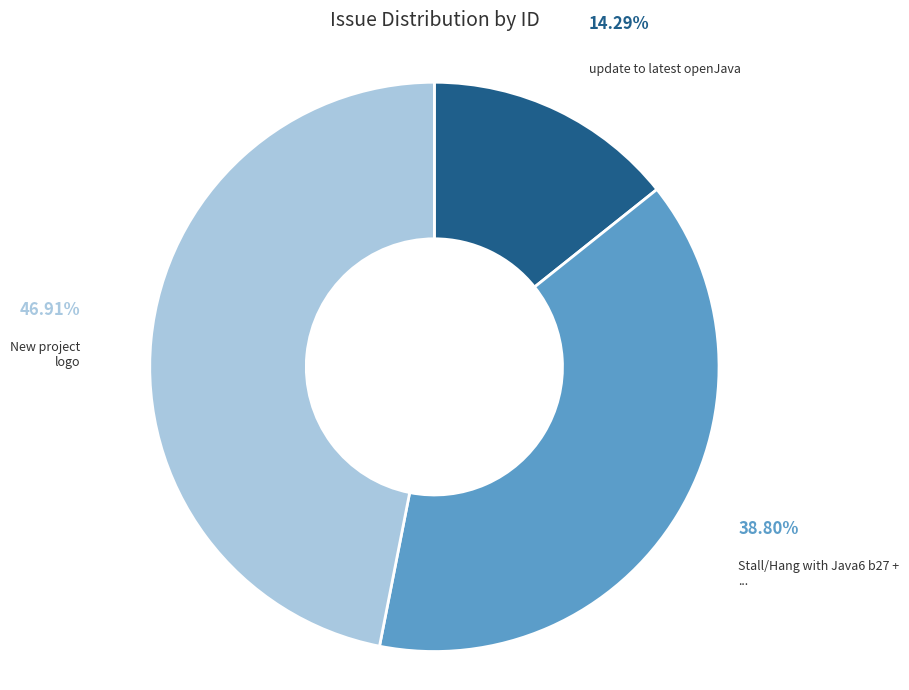

Count the number of slices in the pie.

3